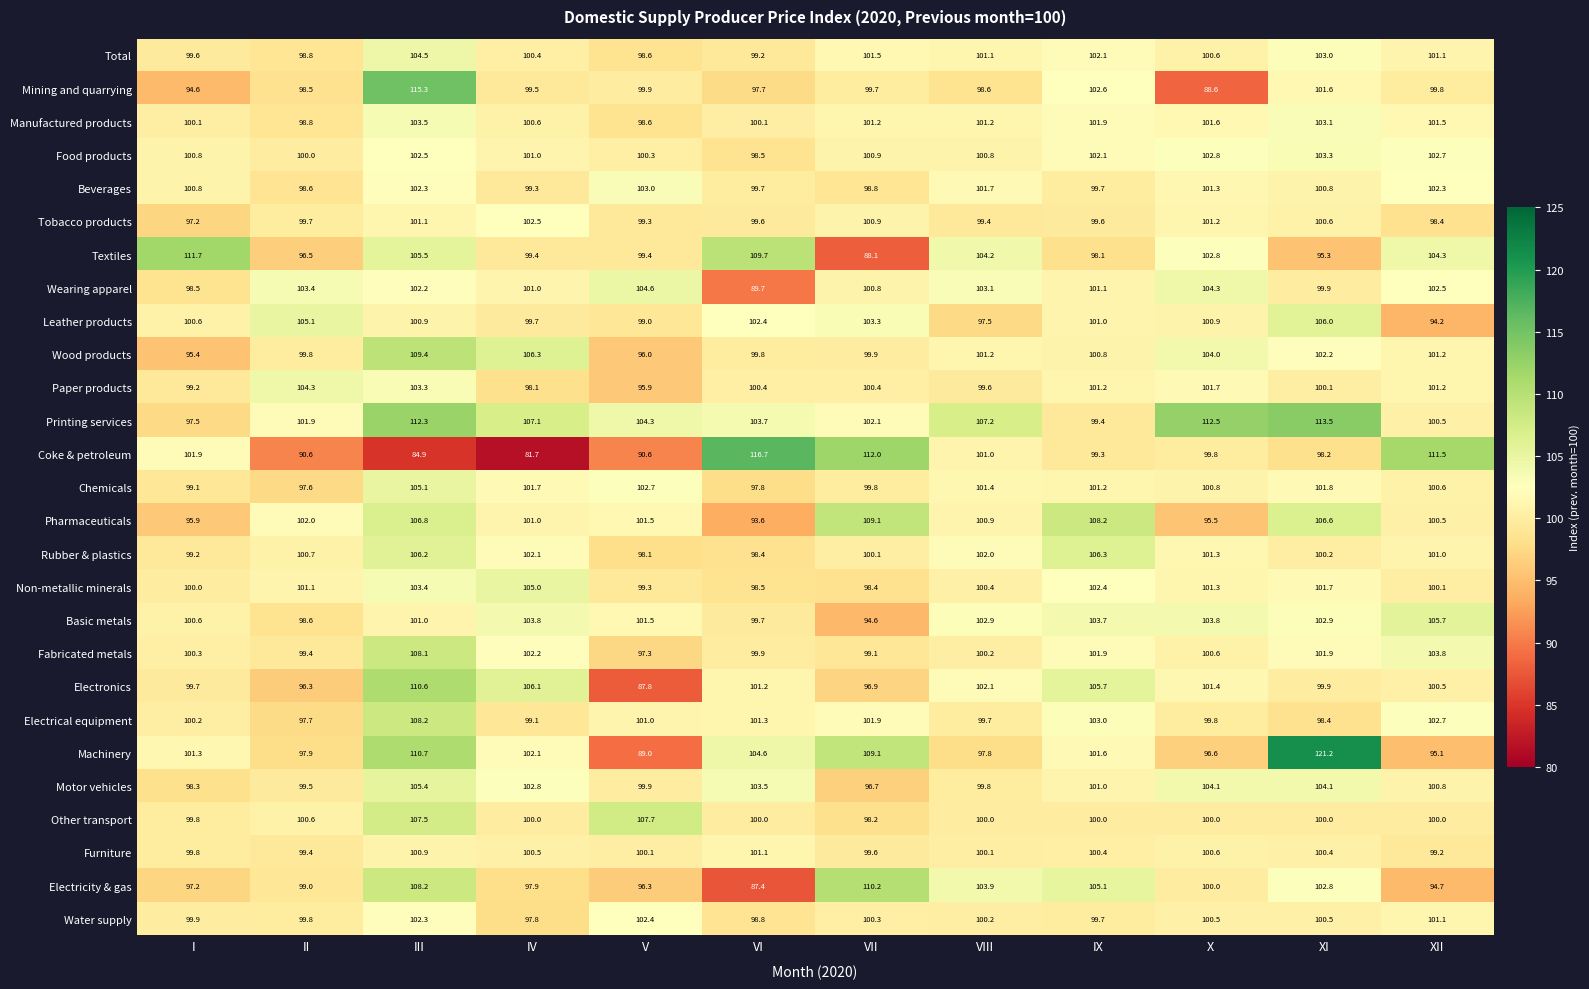

Is it true that Wood products equals 100.8 at IX?

True